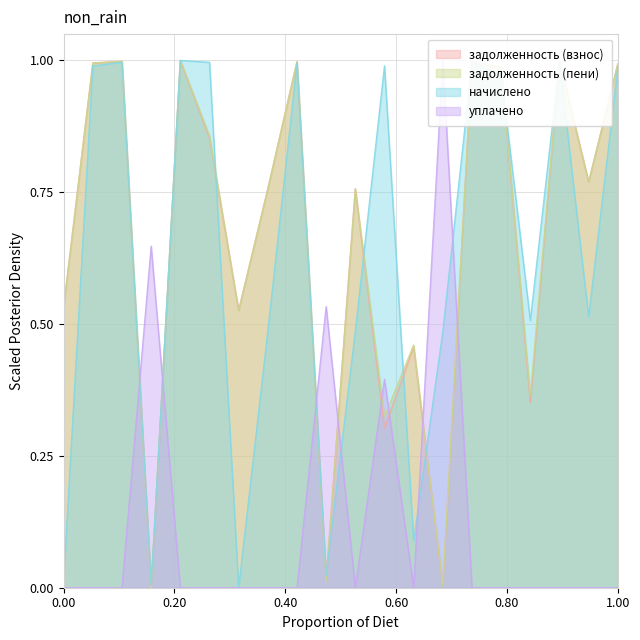

What is the difference between the maximum and minimum values in the уплачено series?

1.0